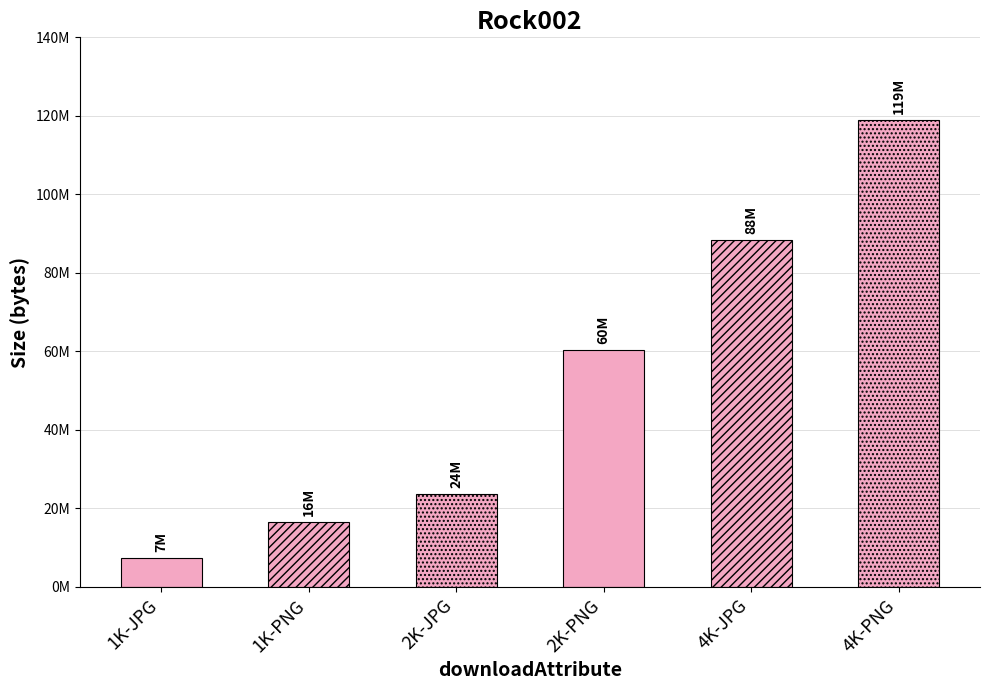

What is the difference between the values at 1K-PNG and 2K-PNG?

43877912